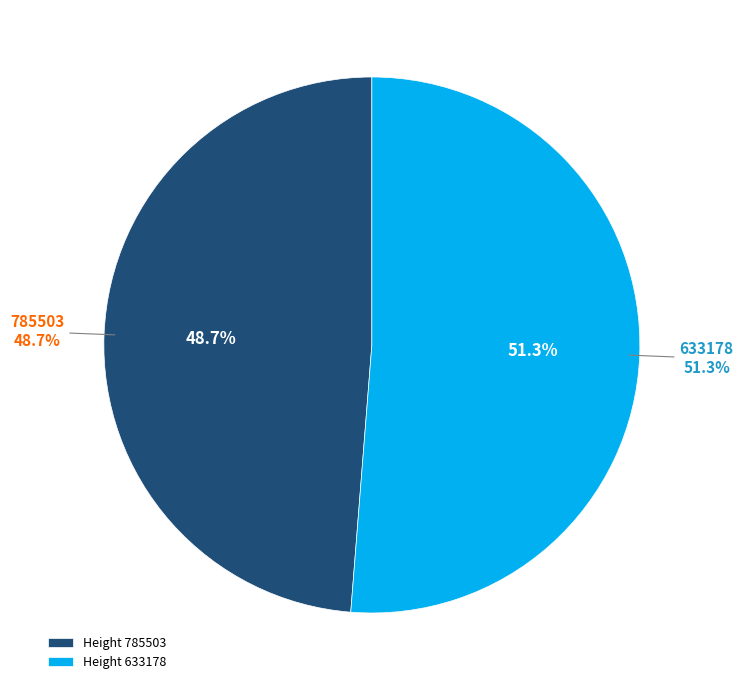

What is the smallest slice in the pie chart?

785503